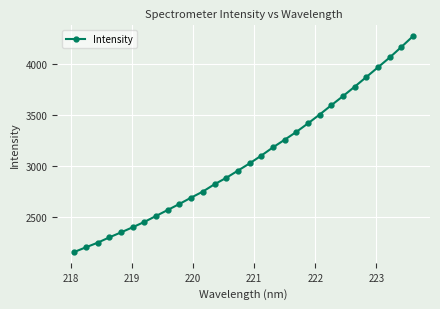

What is the greatest value displayed?

4274.1